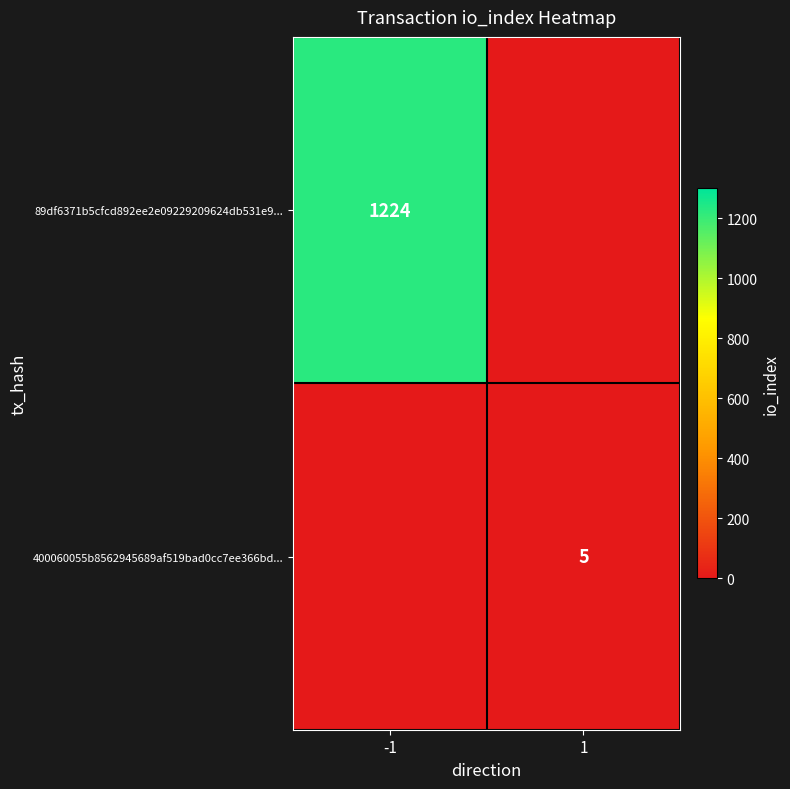

True or false: 400060055b8562945689af519bad0cc7ee366bd... has a value of 5 at 1.

True